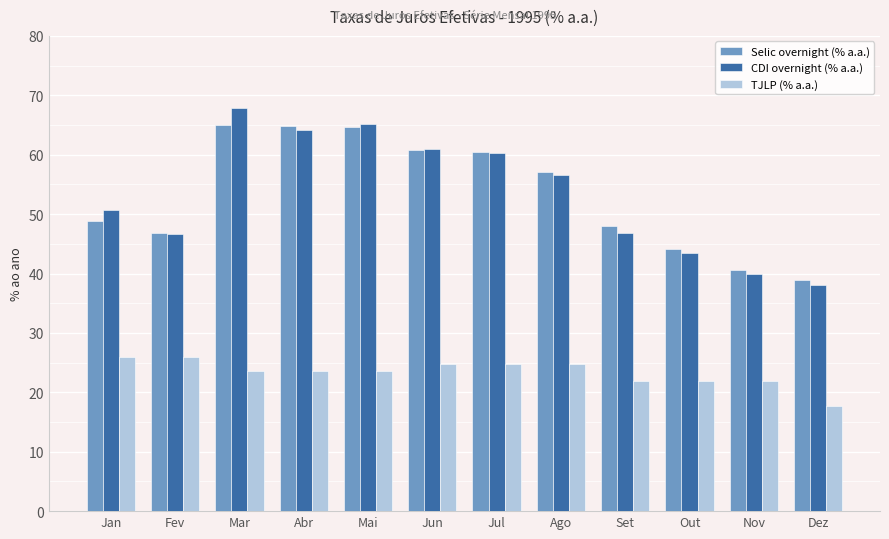

At which label does CDI overnight (% a.a.) reach its minimum?

Dez